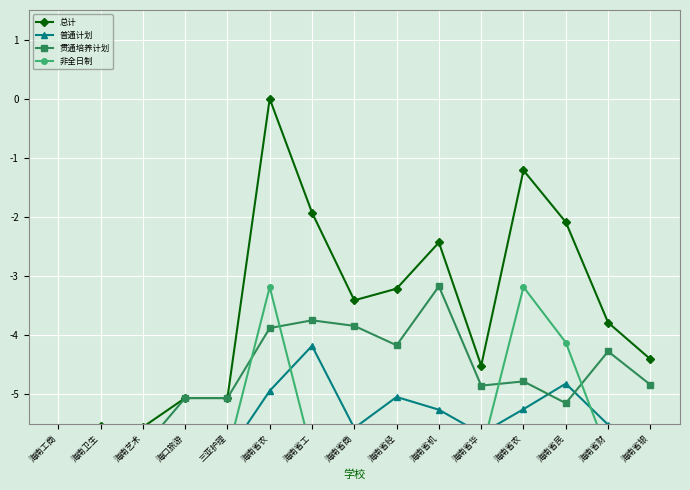

What is the label of the 13th point from the right?

海南艺术